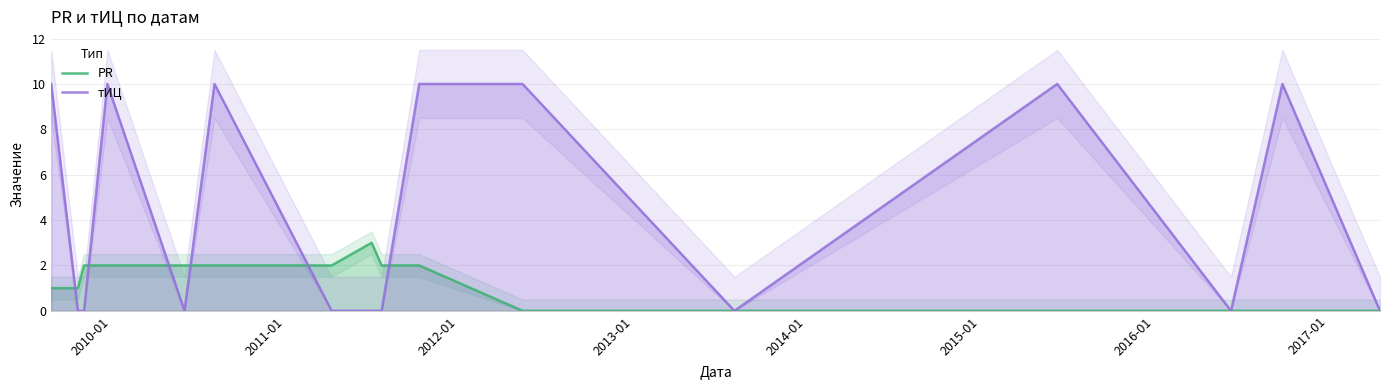

What are all the series names shown in the legend?

PR, тИЦ